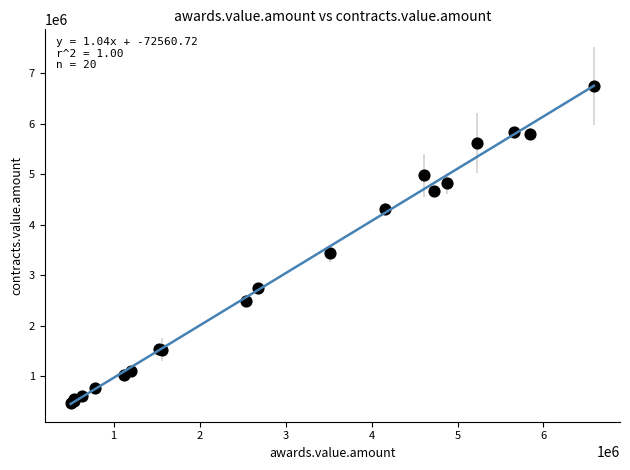

What Y value in the scatter plot is closest to 3607286?

3431637.5